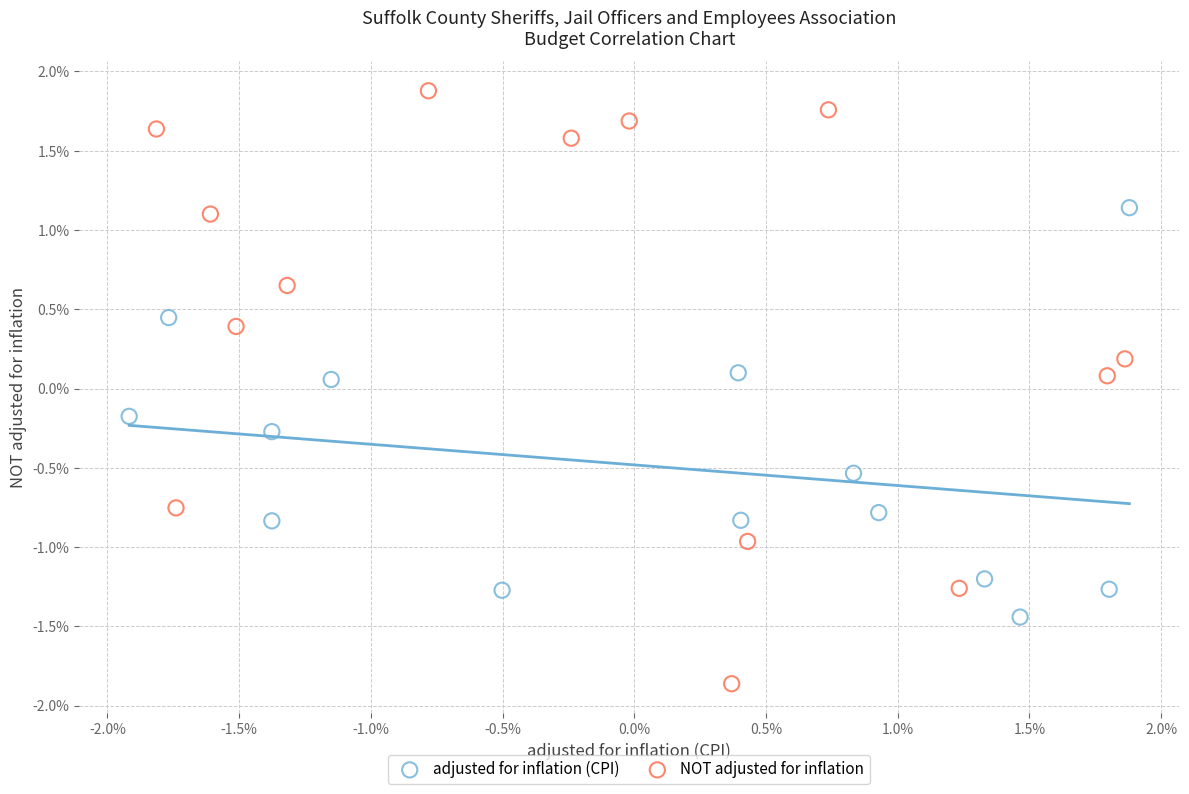

What are all the series names shown in the legend?

adjusted for inflation (CPI), NOT adjusted for inflation